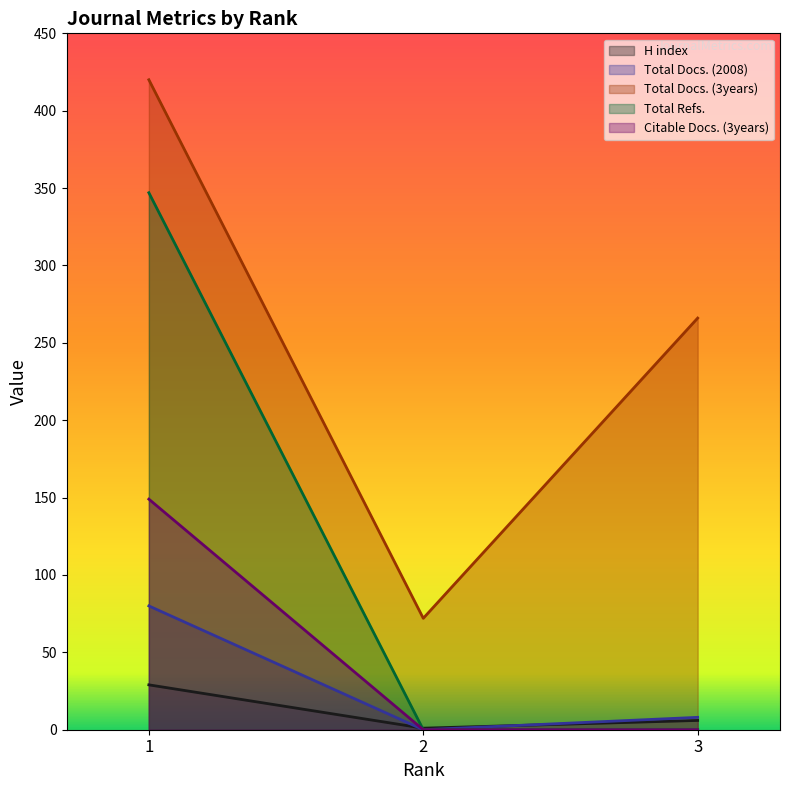

How many lines are shown in the chart?

5